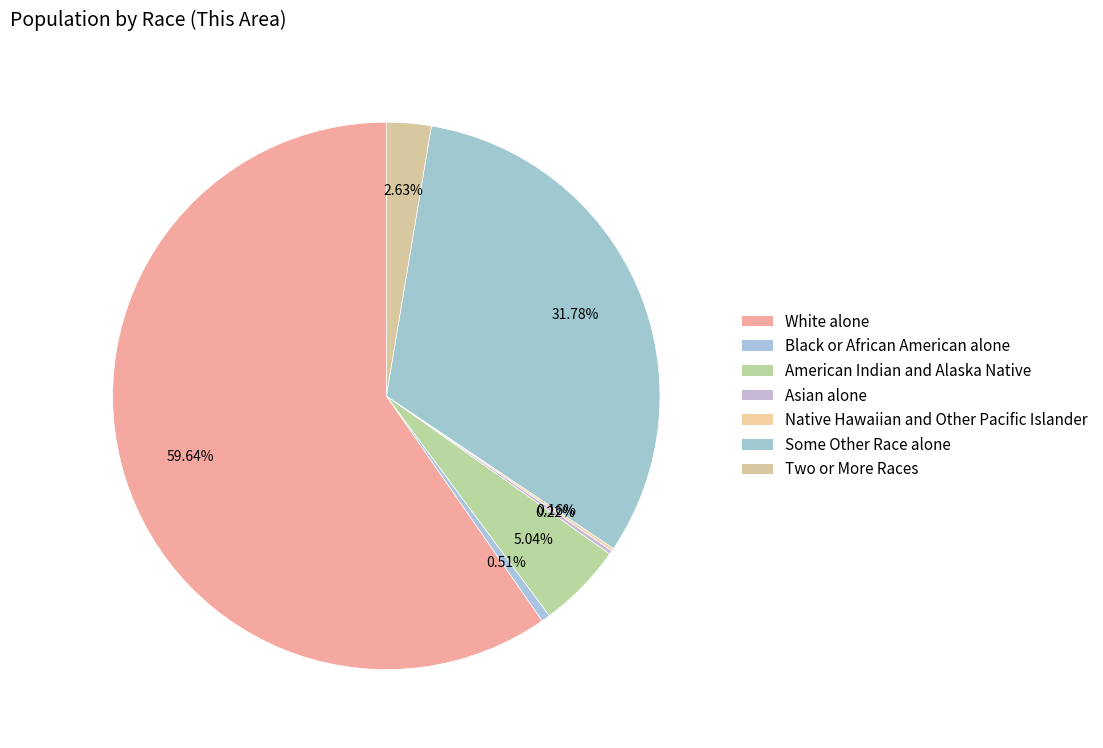

What is the ratio of the value at American Indian and Alaska Native to the value at Black or African American alone?

9.9